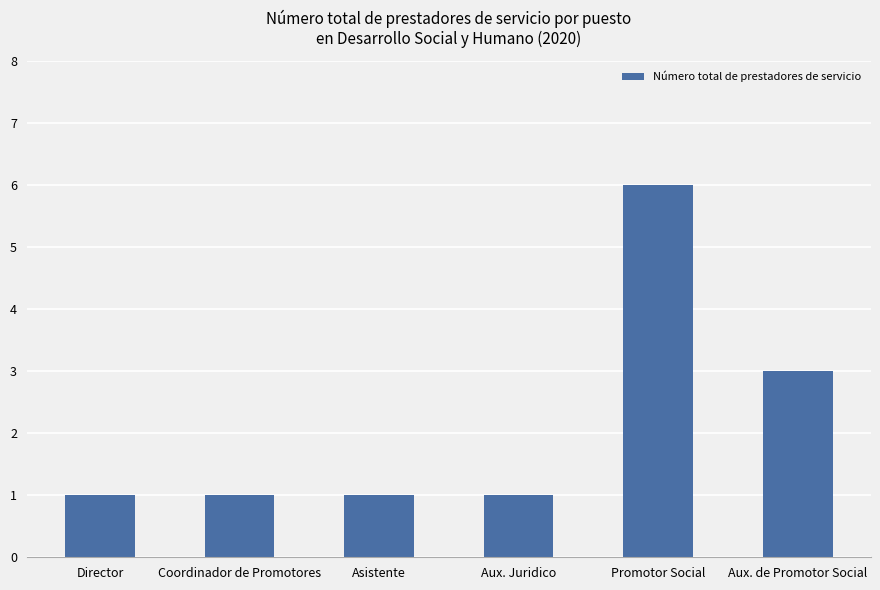

What is the sum of the values at Aux. Juridico and Aux. de Promotor Social?

4